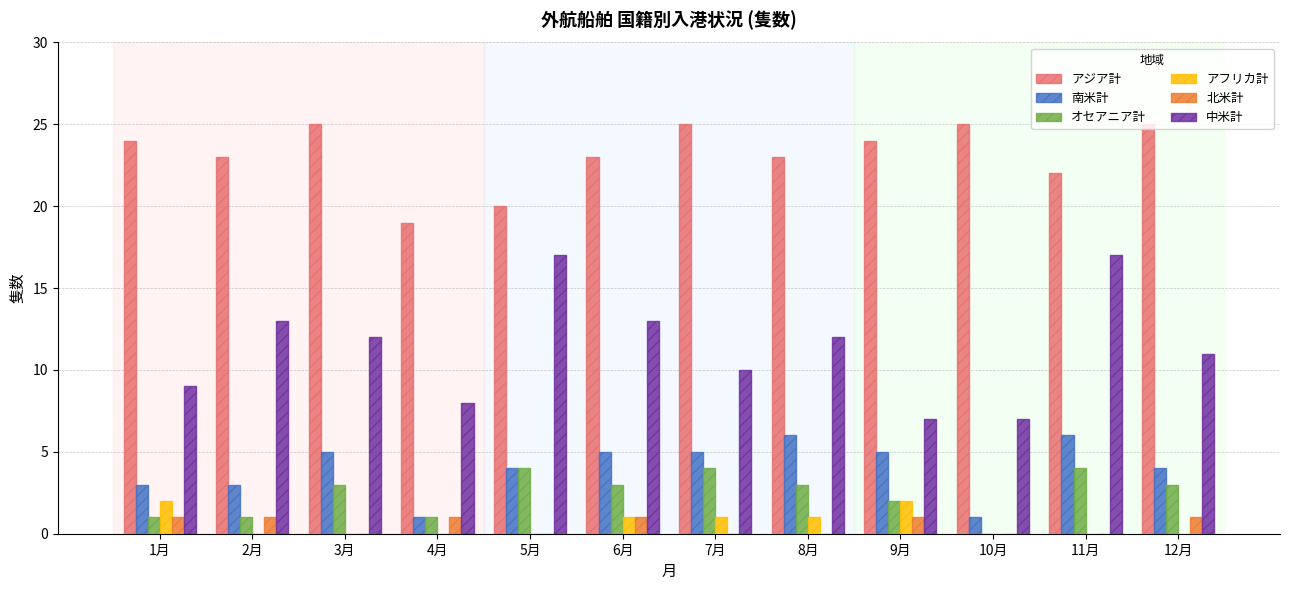

What is the greatest value displayed?

25